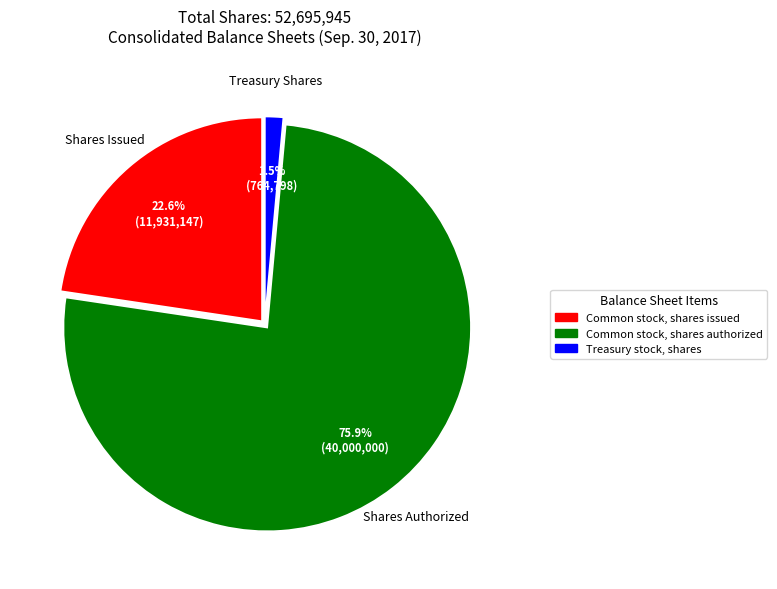

Combined, do Treasury stock, shares and Common stock, shares issued account for over 50%?

No